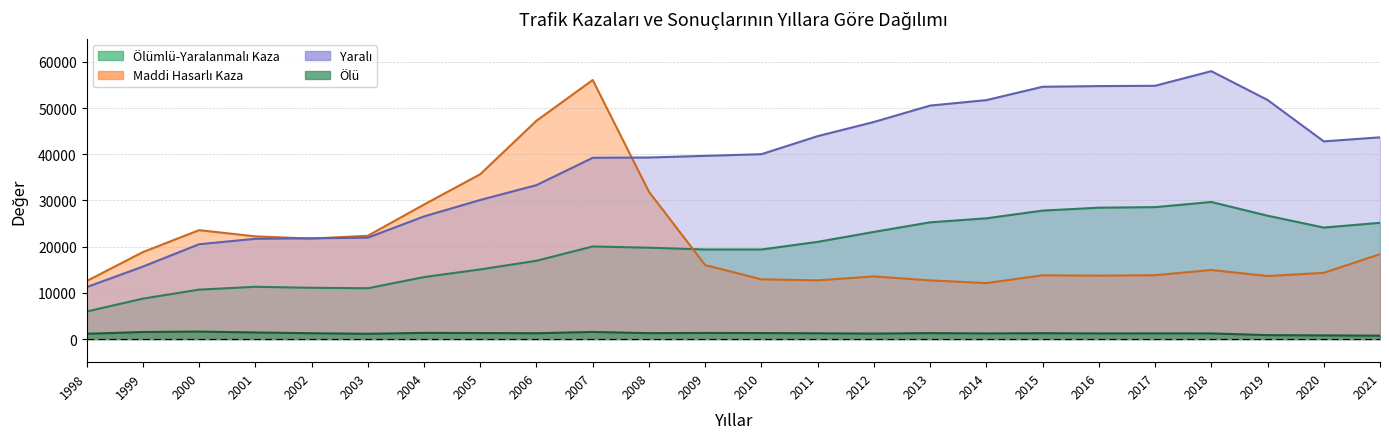

What is the value of the Ölümlü-Yaralanmalı Kaza point at the 10th from the left?

20047